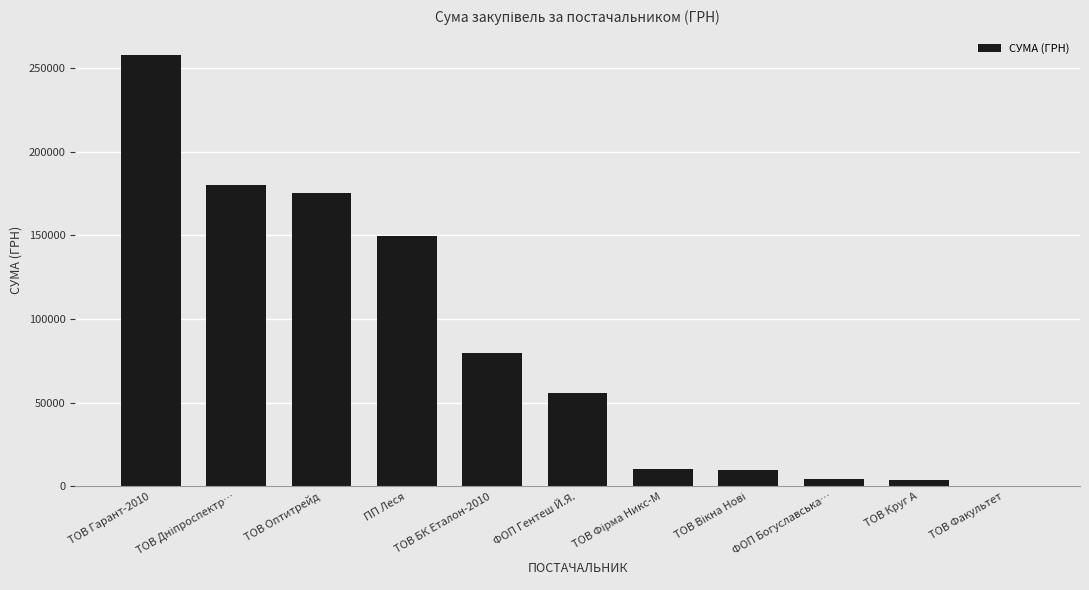

True or false: the data shows 47522.9 at ТОВ БК Еталон-2010.

False